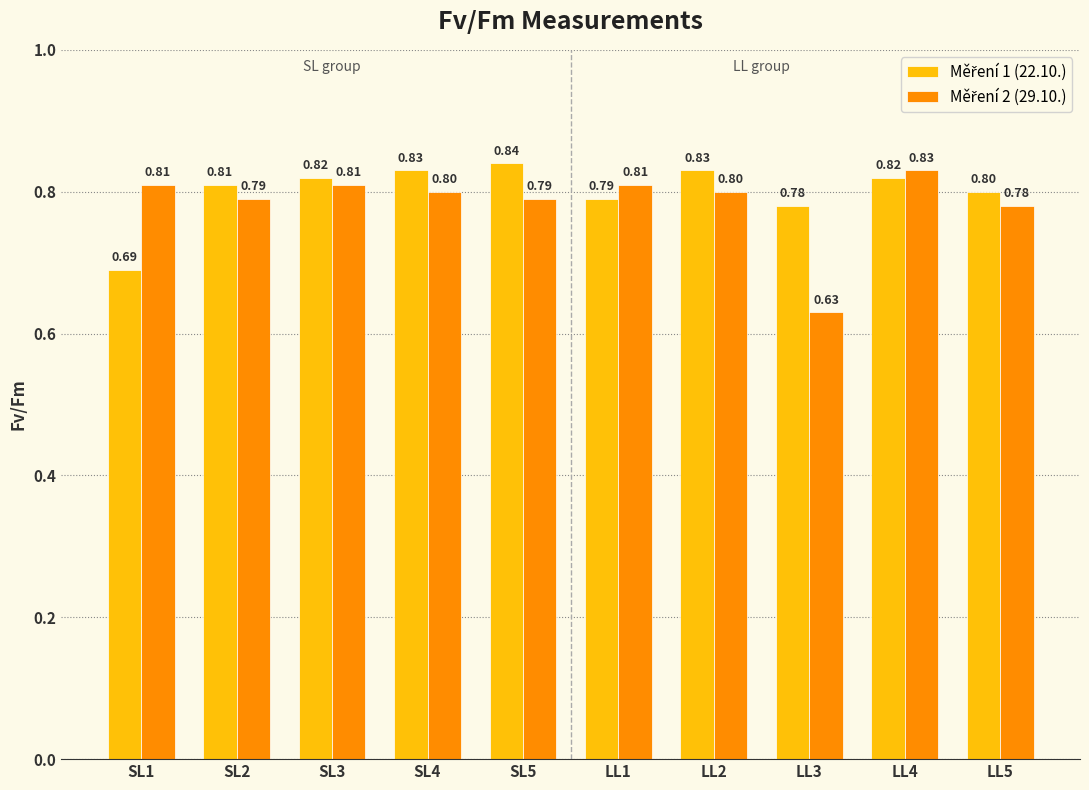

At how many categories does at least one series exceed 0?

10